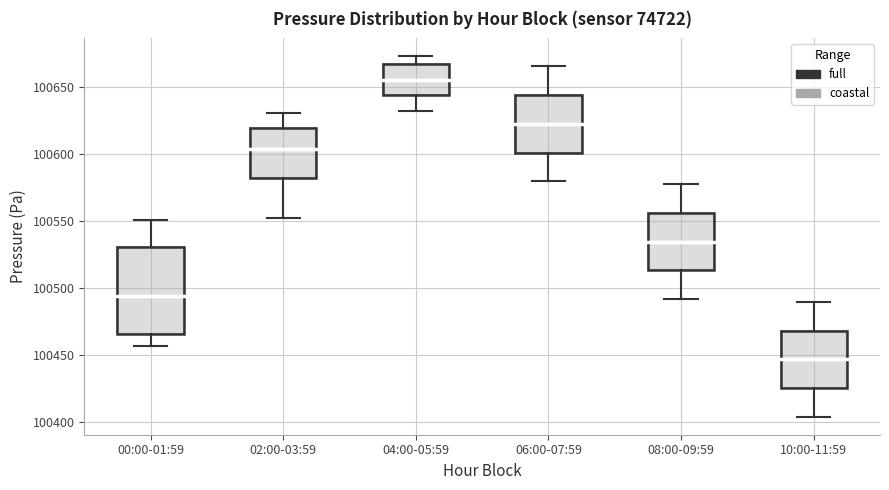

Reading left to right, transcribe this box plot: for each box, give where its median line is, the range the box spans, and where its two whiskers end, as read against the y-axis. The values are not printed on the chart, so give them approximately, as read against the axis.

00:00-01:59: median 100495, box 100465 to 100530, whiskers 100455 to 100550
02:00-03:59: median 100605, box 100580 to 100620, whiskers 100550 to 100630
04:00-05:59: median 100655, box 100645 to 100665, whiskers 100630 to 100675
06:00-07:59: median 100625, box 100600 to 100645, whiskers 100580 to 100665
08:00-09:59: median 100535, box 100515 to 100555, whiskers 100490 to 100580
10:00-11:59: median 100445, box 100425 to 100470, whiskers 100405 to 100490